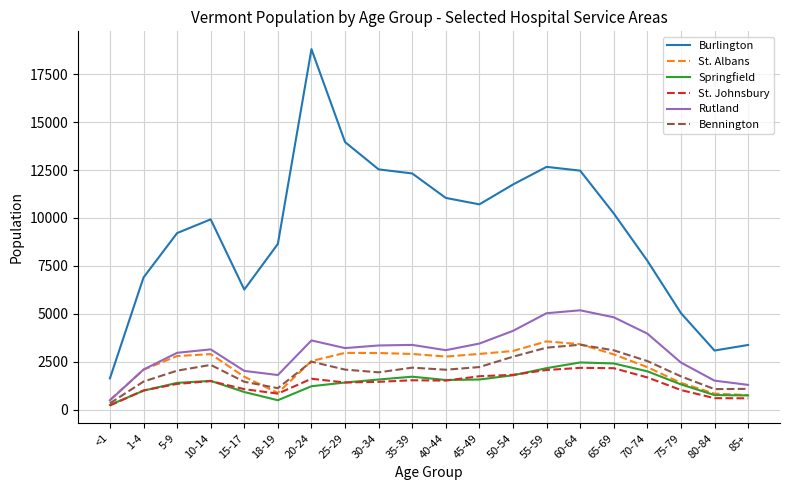

Which category has the lowest value in the St. Albans series?

<1